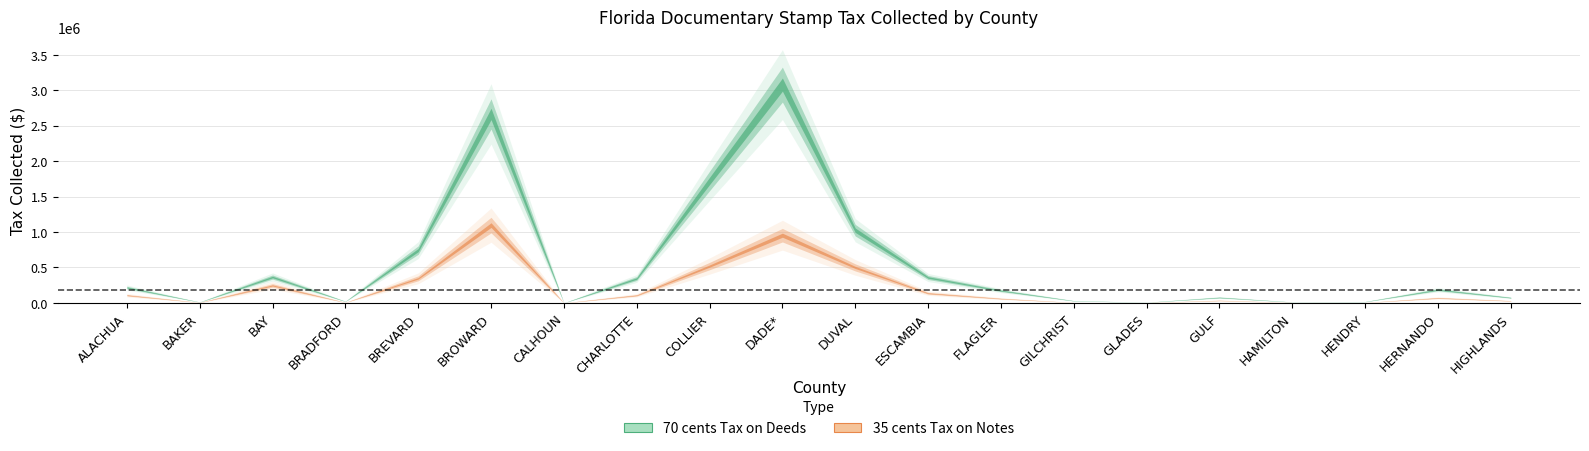

Between CHARLOTTE and BREVARD, which is larger?

BREVARD